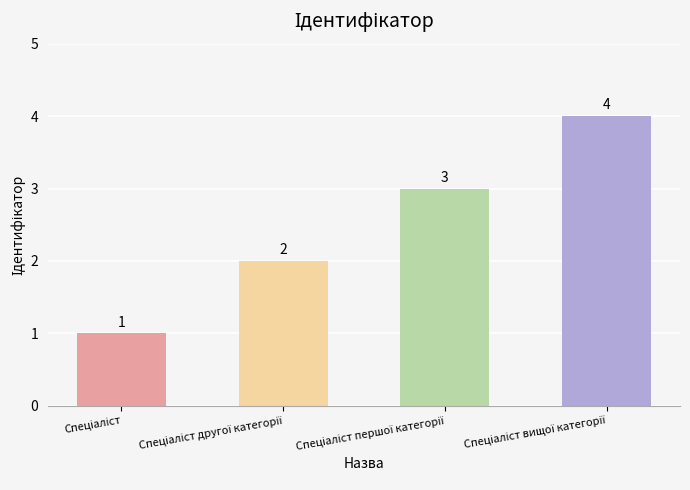

Count the values in the range 2 to 4.

3